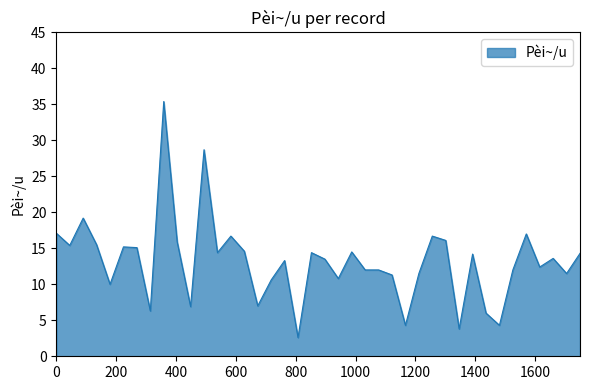

How many values are below 13?

18